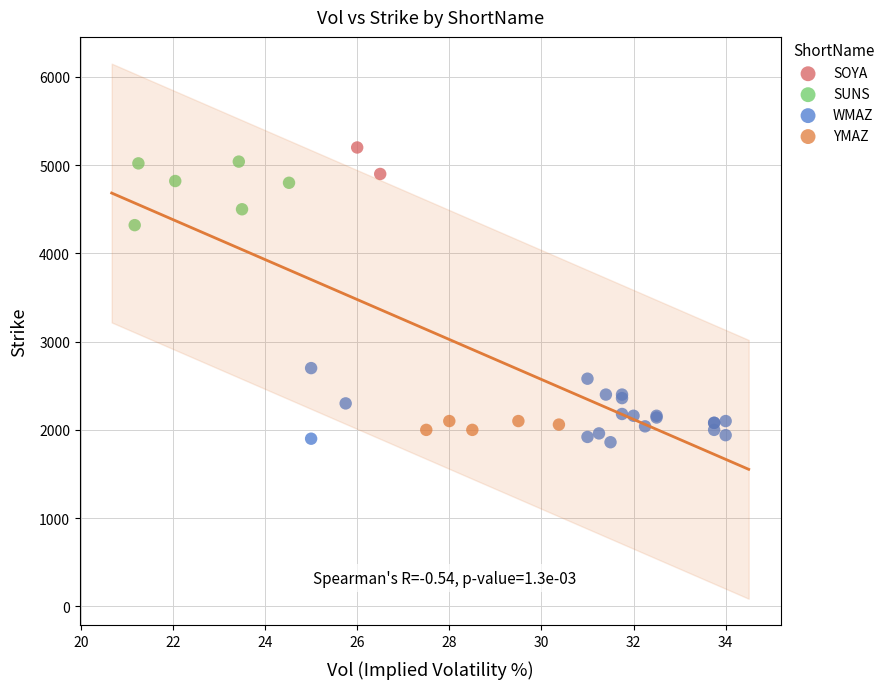

Which series reaches the maximum Y coordinate?

SOYA